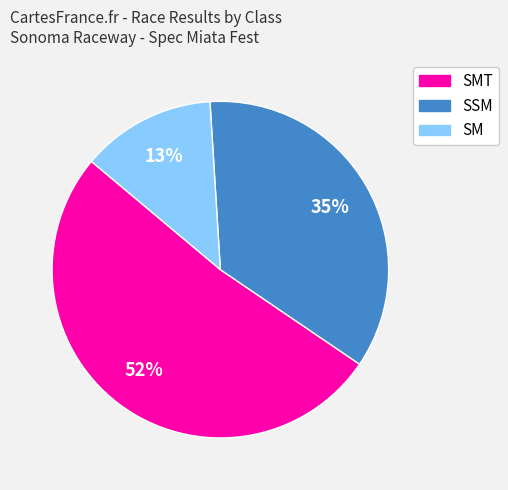

How many segments does this pie chart have?

3